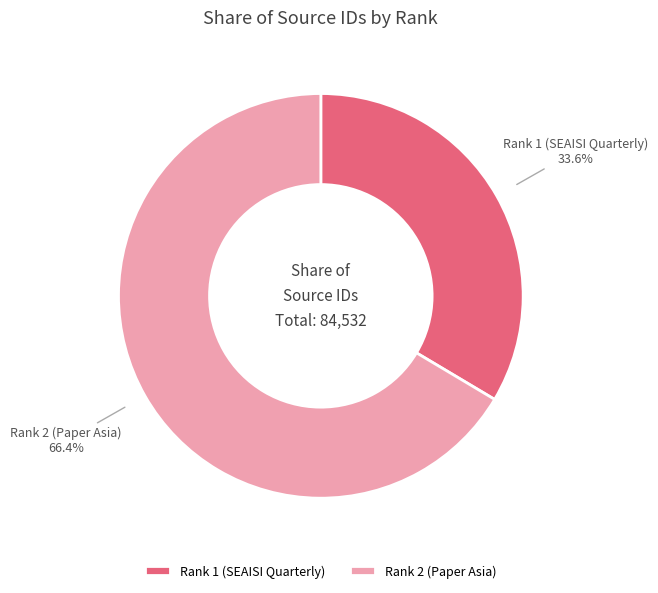

Which slice is the largest?

Rank 2 (Paper Asia)